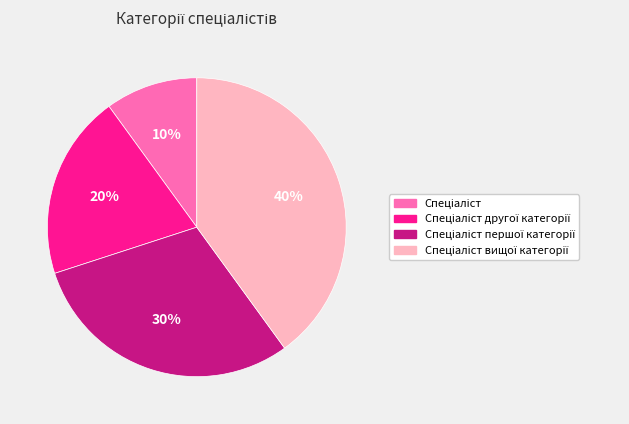

Is there a majority slice in this chart?

No